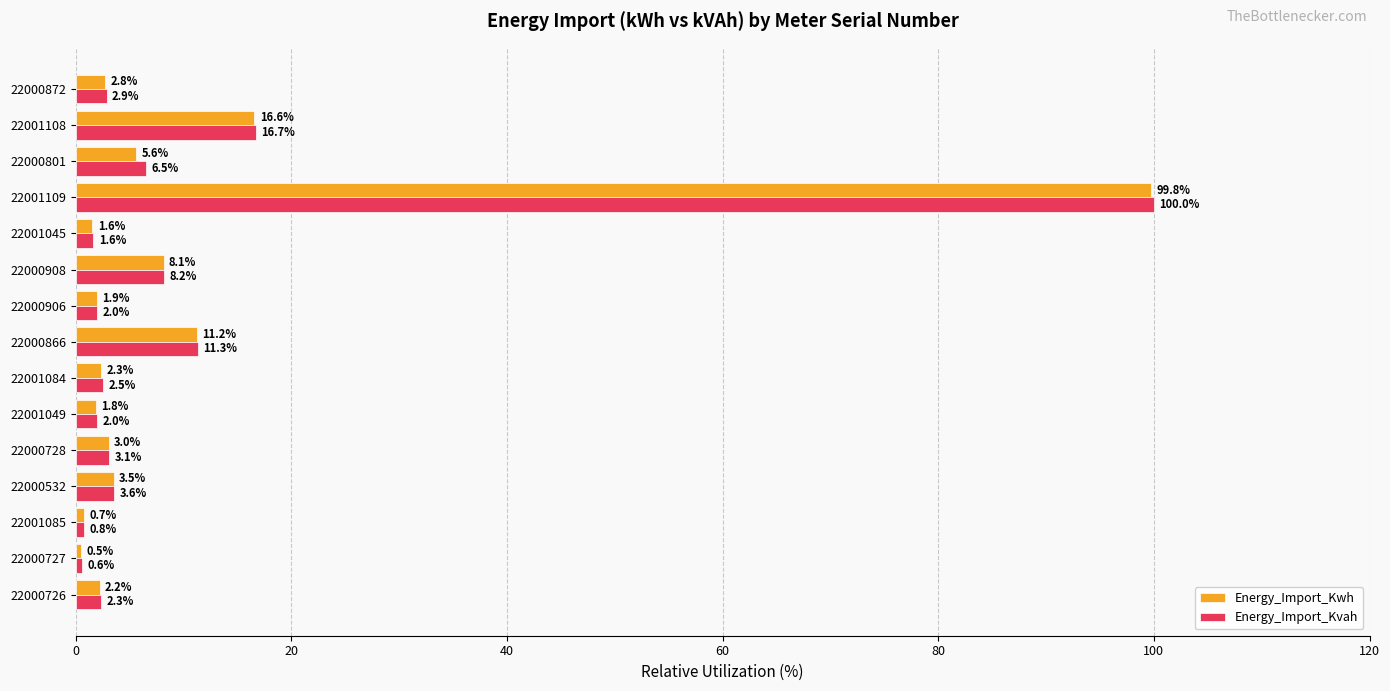

Rank the series by their maximum value, from highest to lowest.

Energy_Import_Kvah, Energy_Import_Kwh